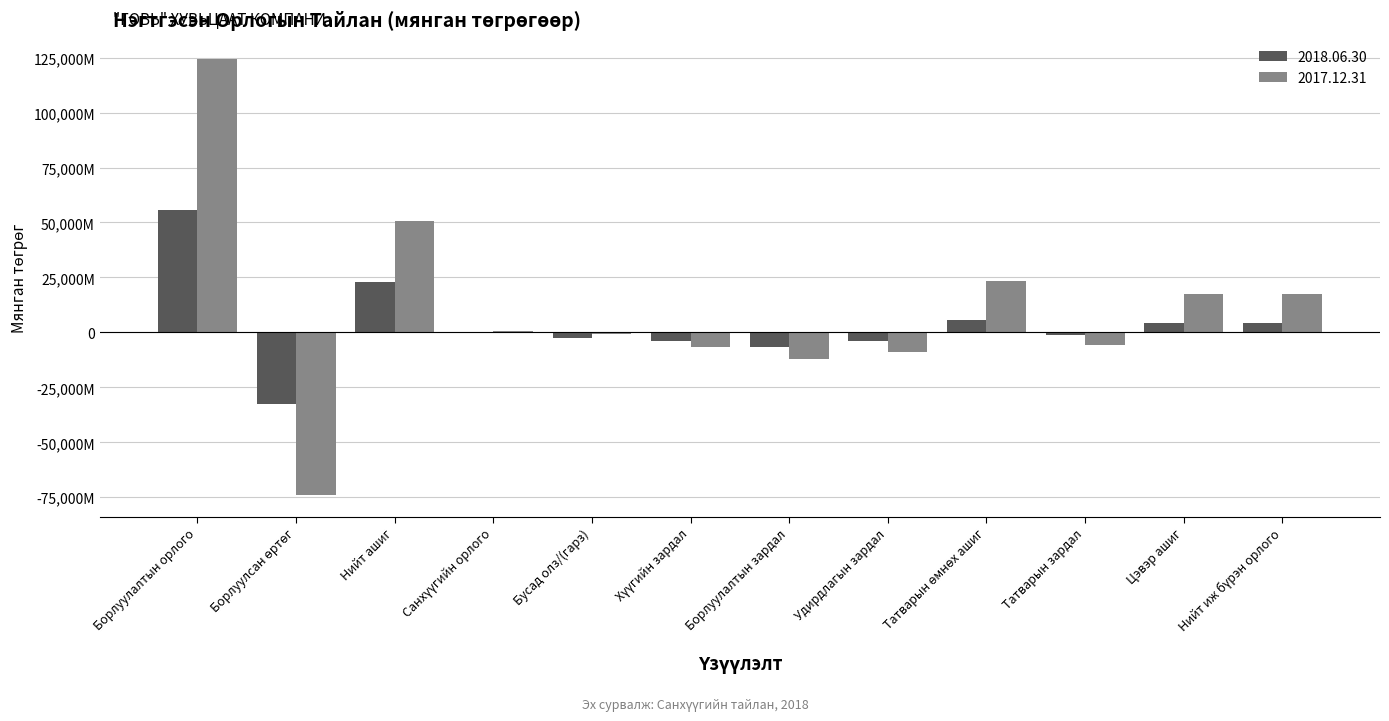

At which label is 2017.12.31 closest to 25272228?

Татварын өмнөх ашиг